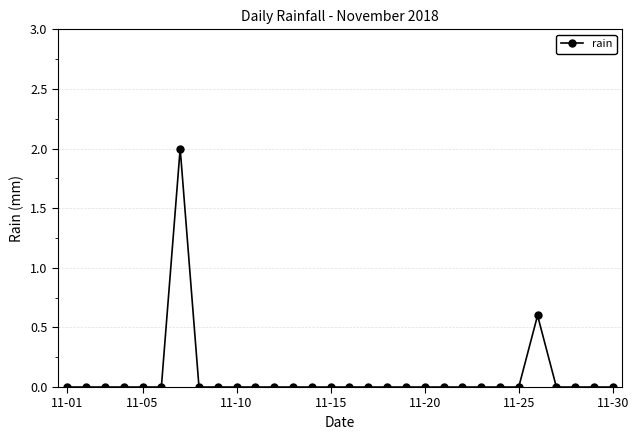

What is the sum of all values?

2.6